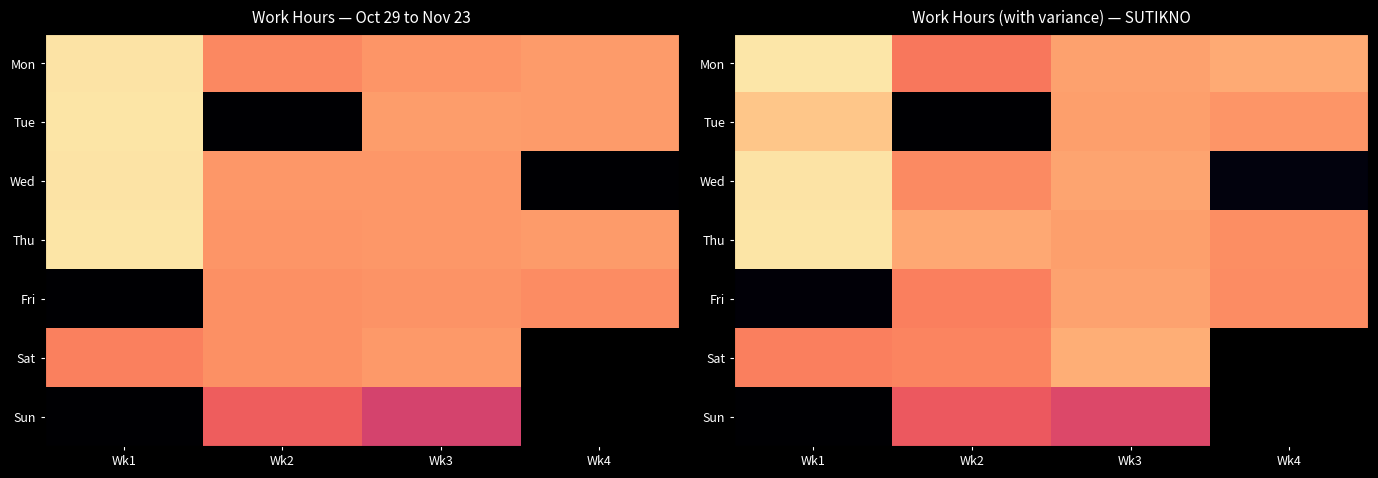

What is the highest value of the Tue series?

13.2